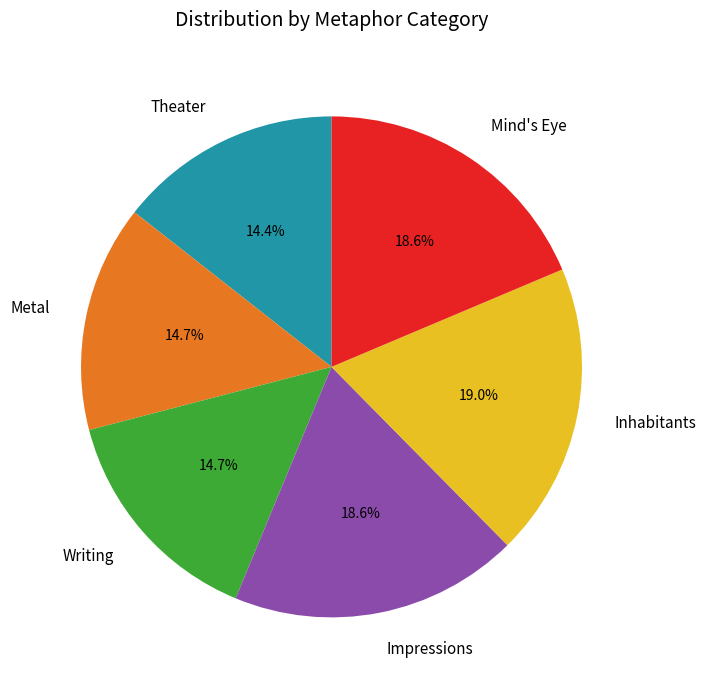

True or false: Theater accounts for 14% of the total.

True